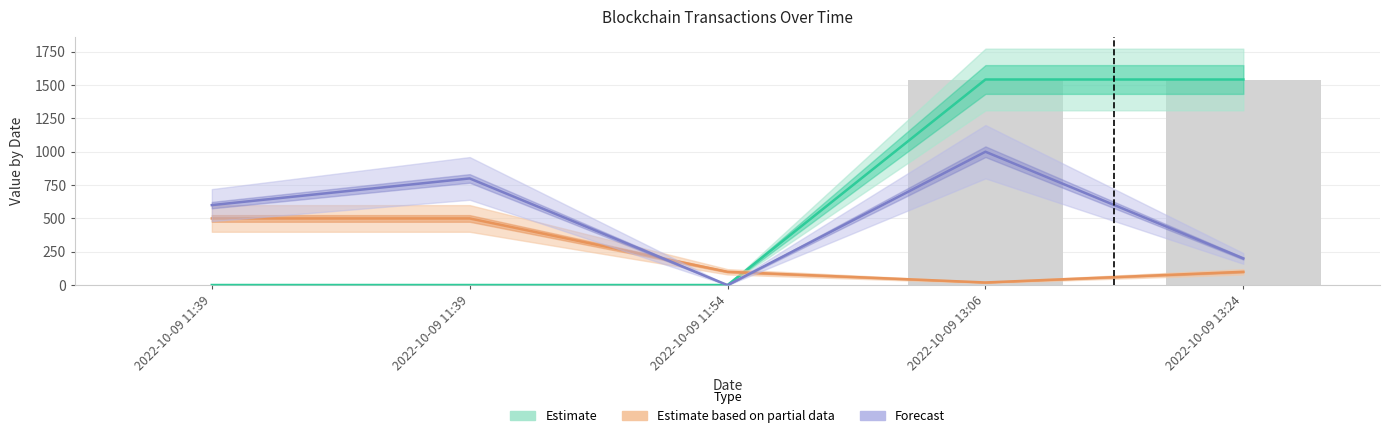

What is the difference between the Forecast values at 2022-10-09 13:24 and 2022-10-09 11:39?

400.0